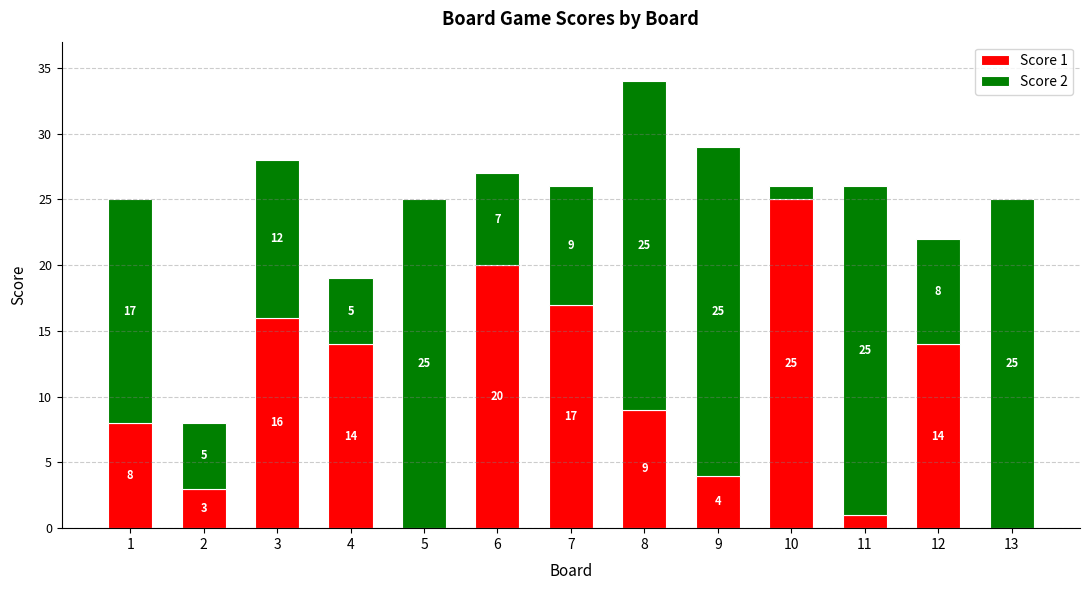

Is it true that Score 1 equals 14 at 8?

False